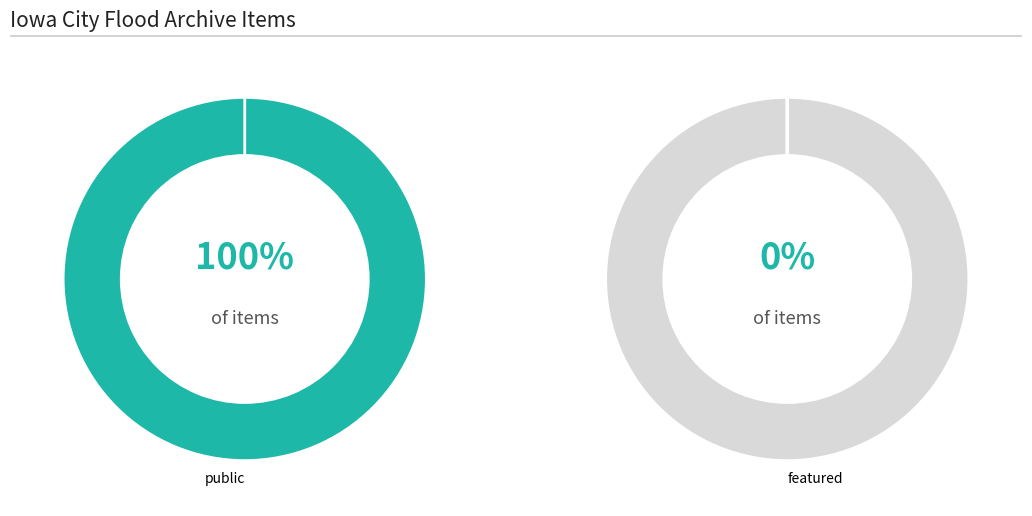

Does 12002 account for over 50% of the chart?

No